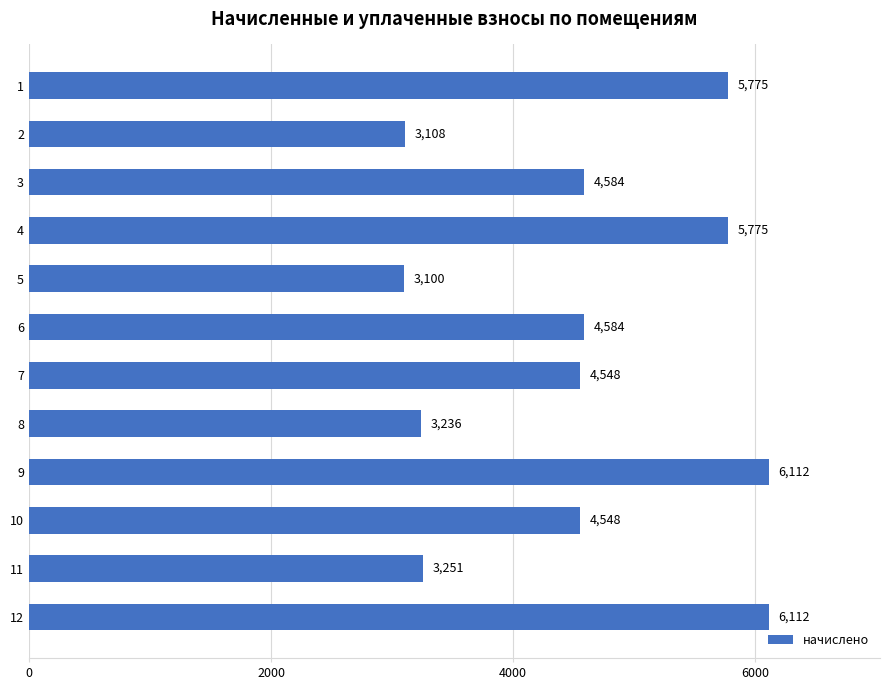

What is the value of the 8th bar from the top?

3236.0